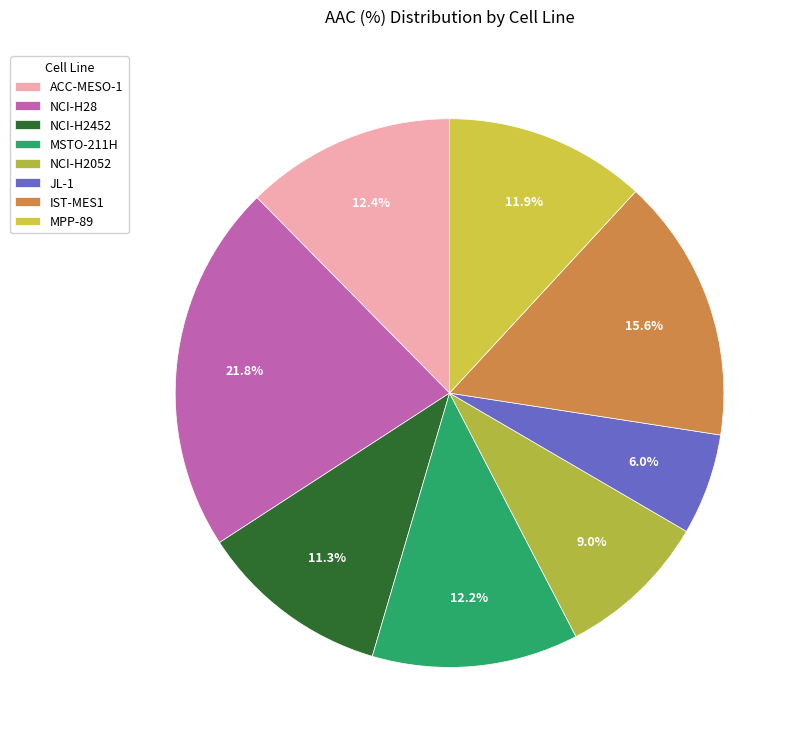

Approximately how many times larger is the value at NCI-H2452 compared to NCI-H28?

0.5